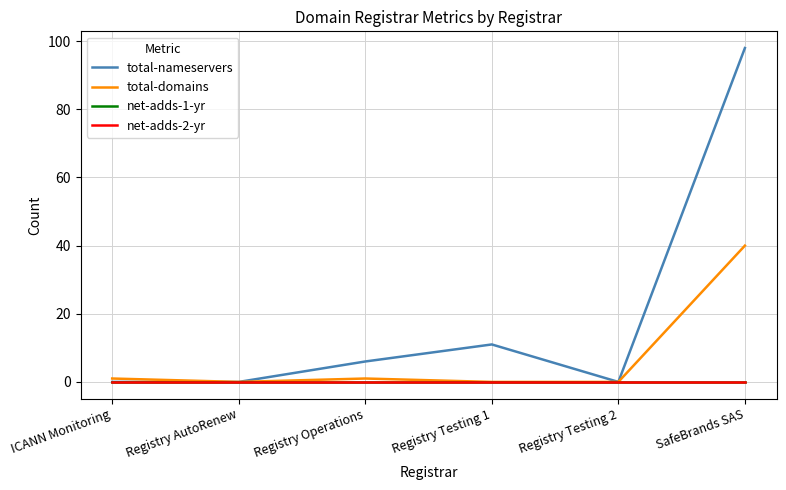

Rank the series by their maximum value, from highest to lowest.

total-nameservers, total-domains, net-adds-1-yr, net-adds-2-yr